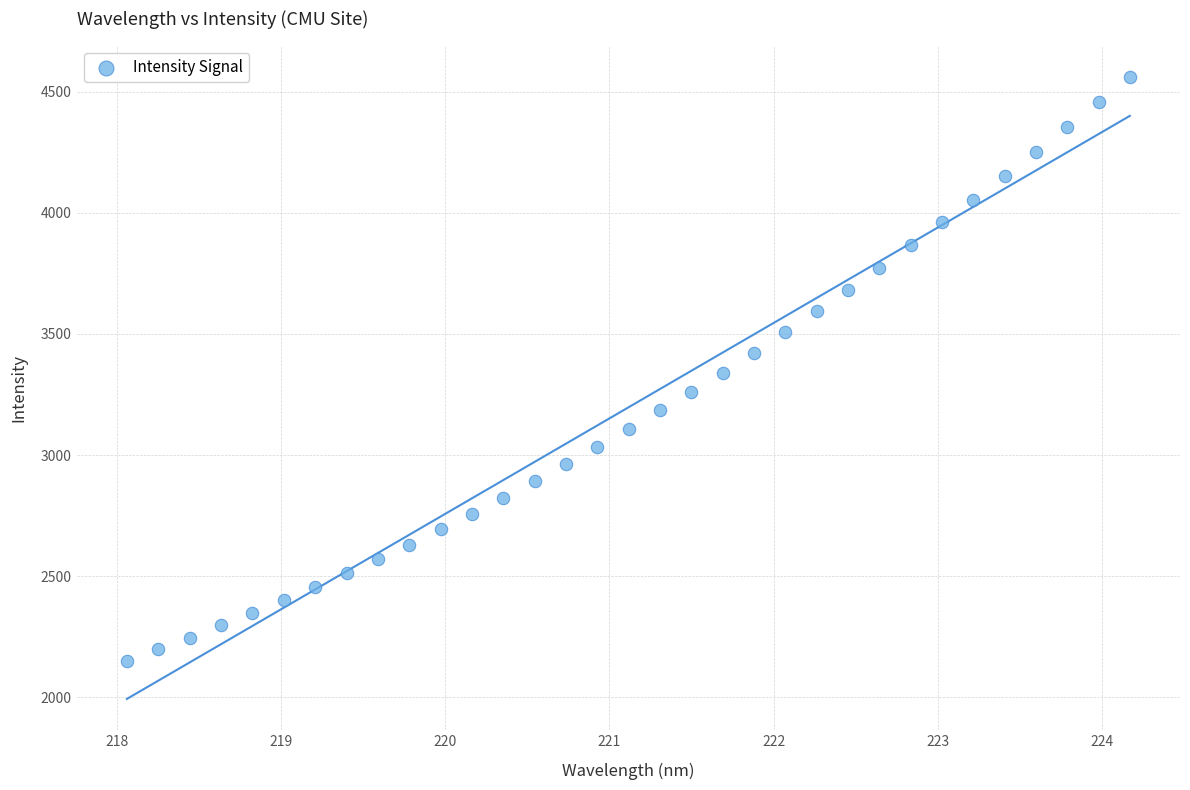

What is the range of Y values (max minus min)?

2409.7